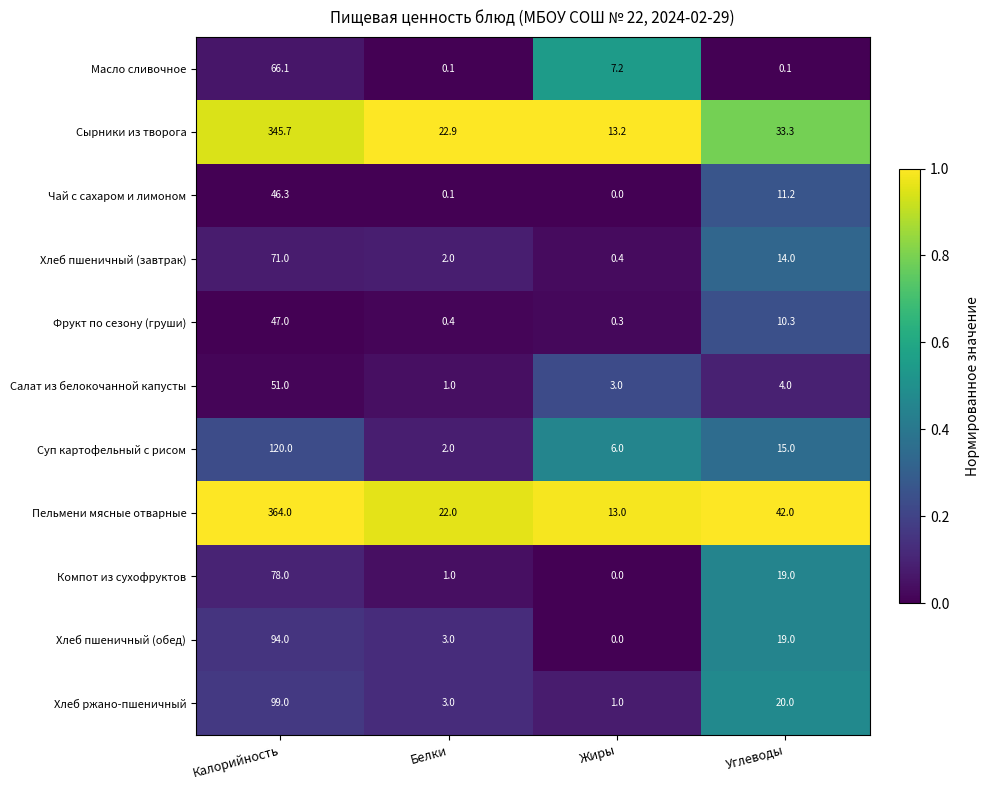

What is the average value of the Масло сливочное series?

18.4